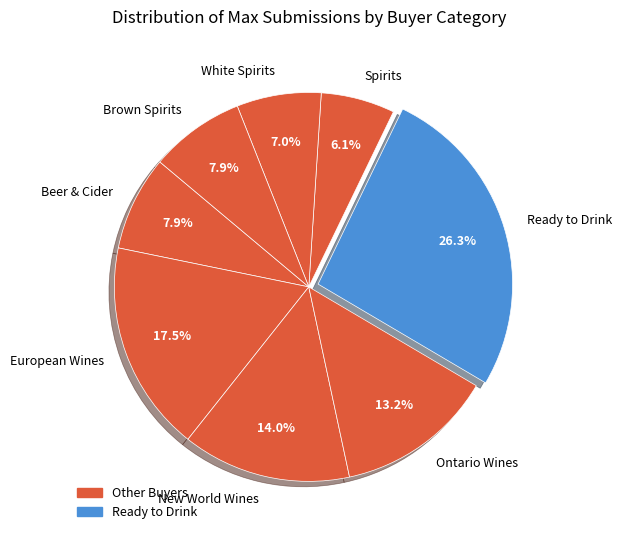

What is the largest slice in the pie chart?

Ready to Drink